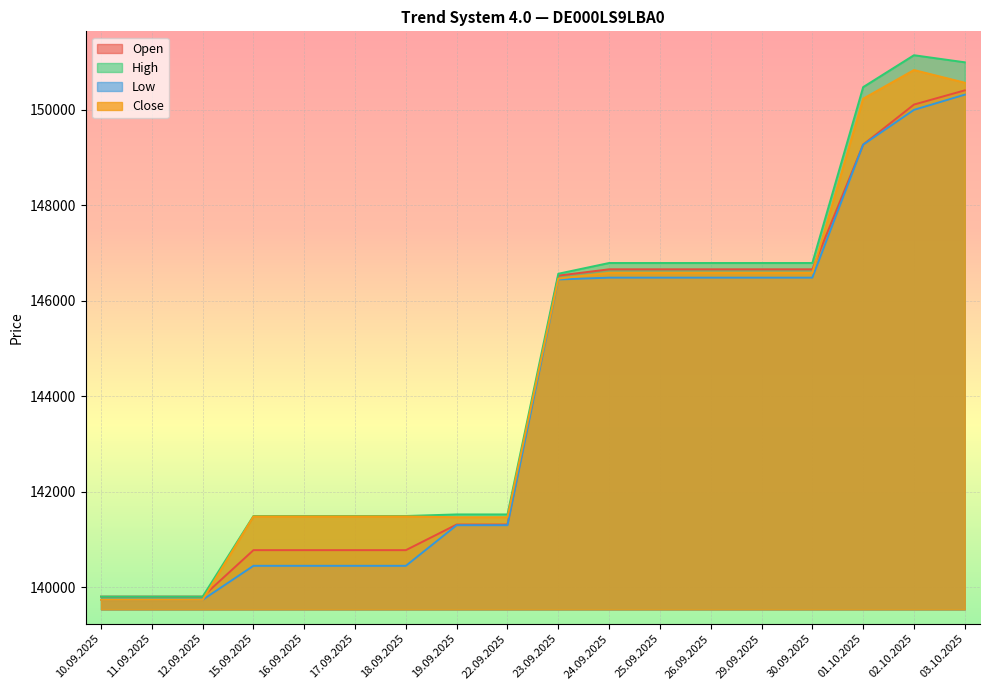

In High, how many points are higher than both neighbors (excluding endpoints)?

1